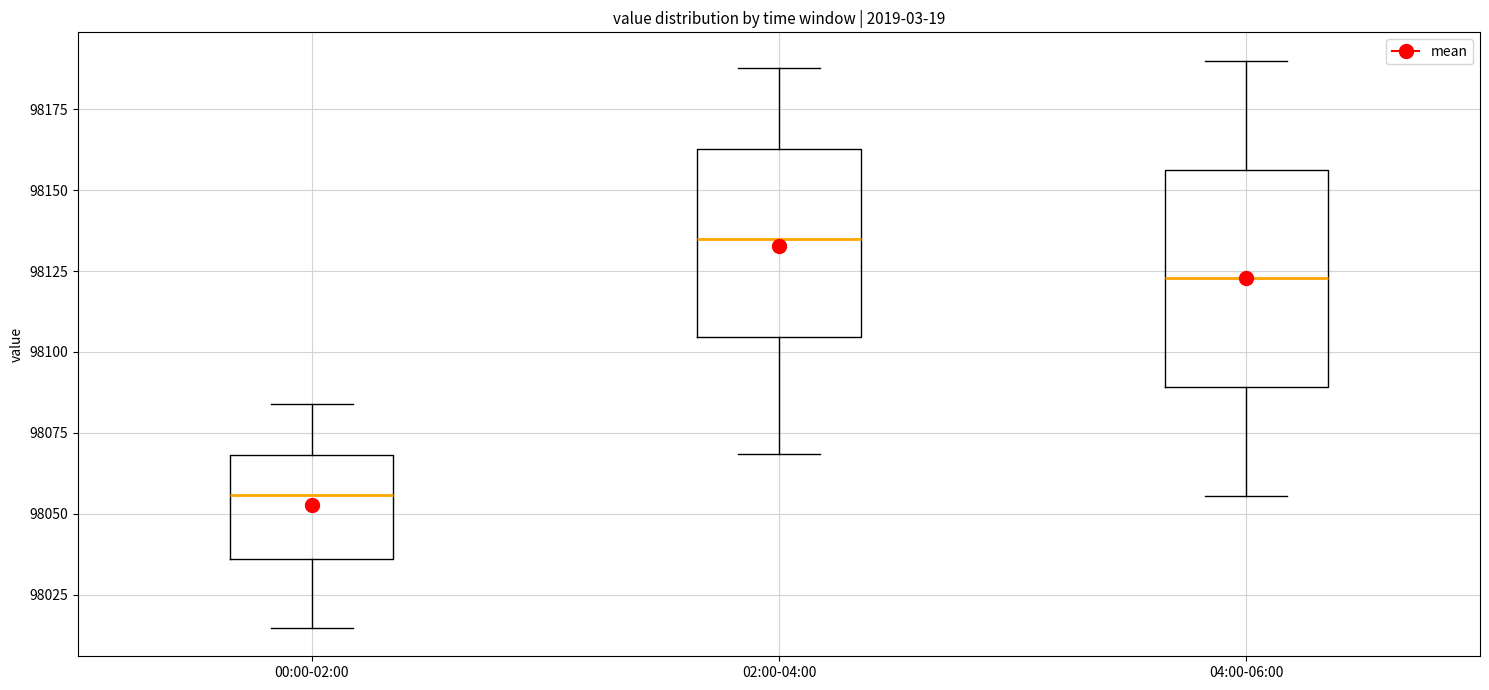

Where does the median line of the box for 02:00-04:00 sit on the y-axis? The values are not printed on the chart, so give them approximately, as read against the axis.

98135